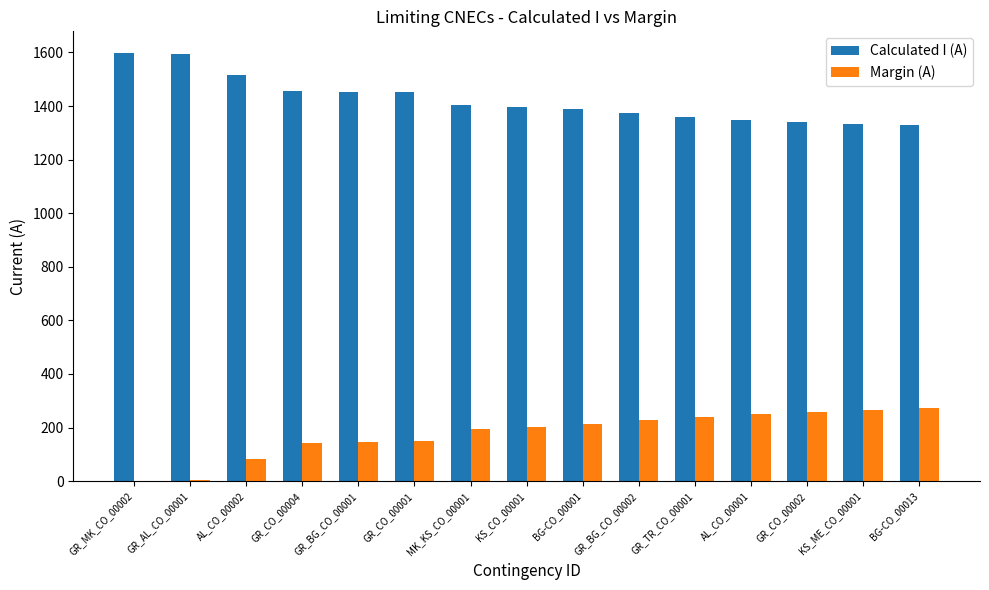

What is the sum of all Calculated I (A) values?

21347